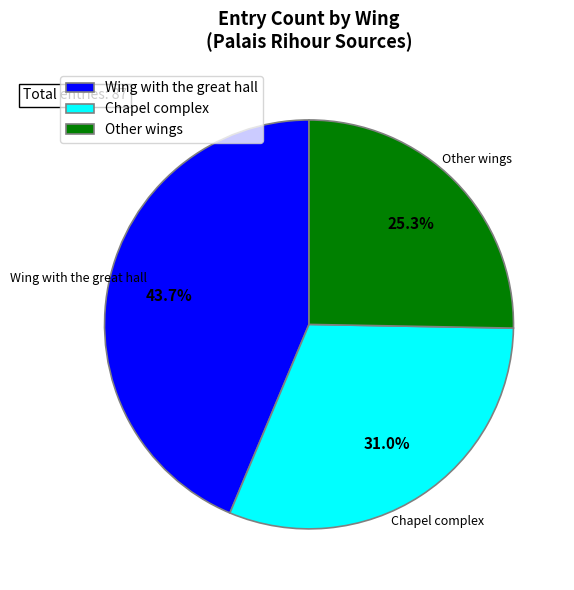

The Chapel complex slice represents 24% of the pie. True or false?

False